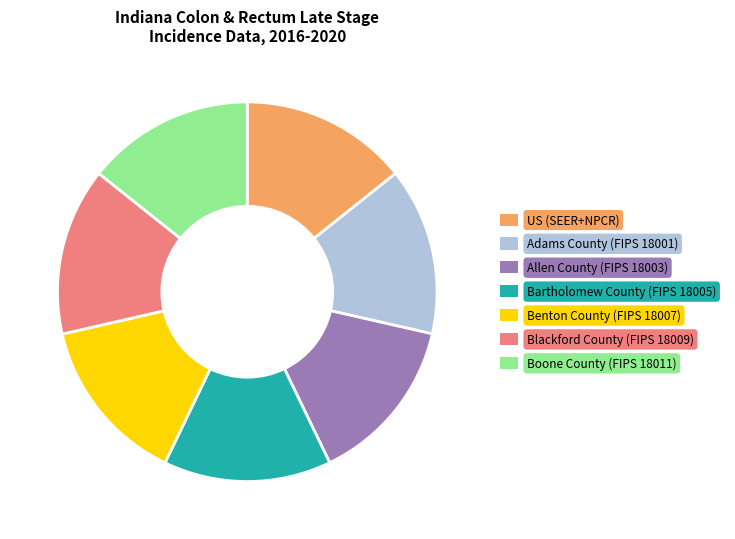

Approximately how many times larger is the value at Blackford County (FIPS 18009) compared to Allen County (FIPS 18003)?

1.0